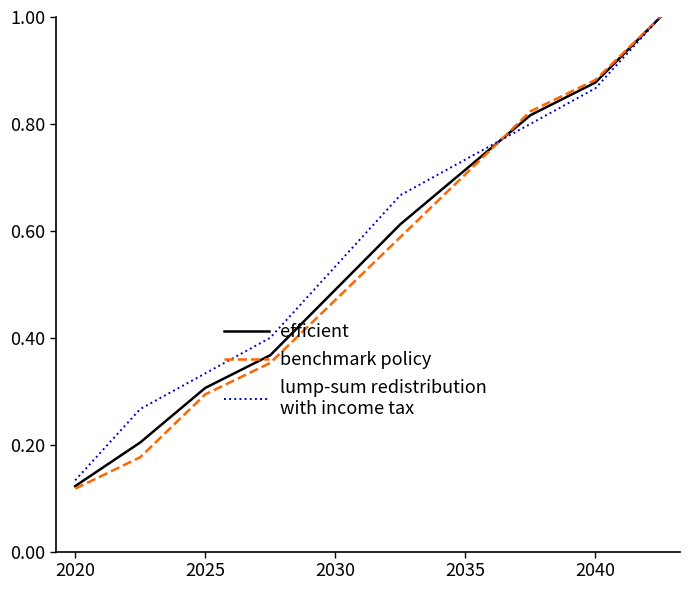

What is the maximum value shown in the chart?

1.0